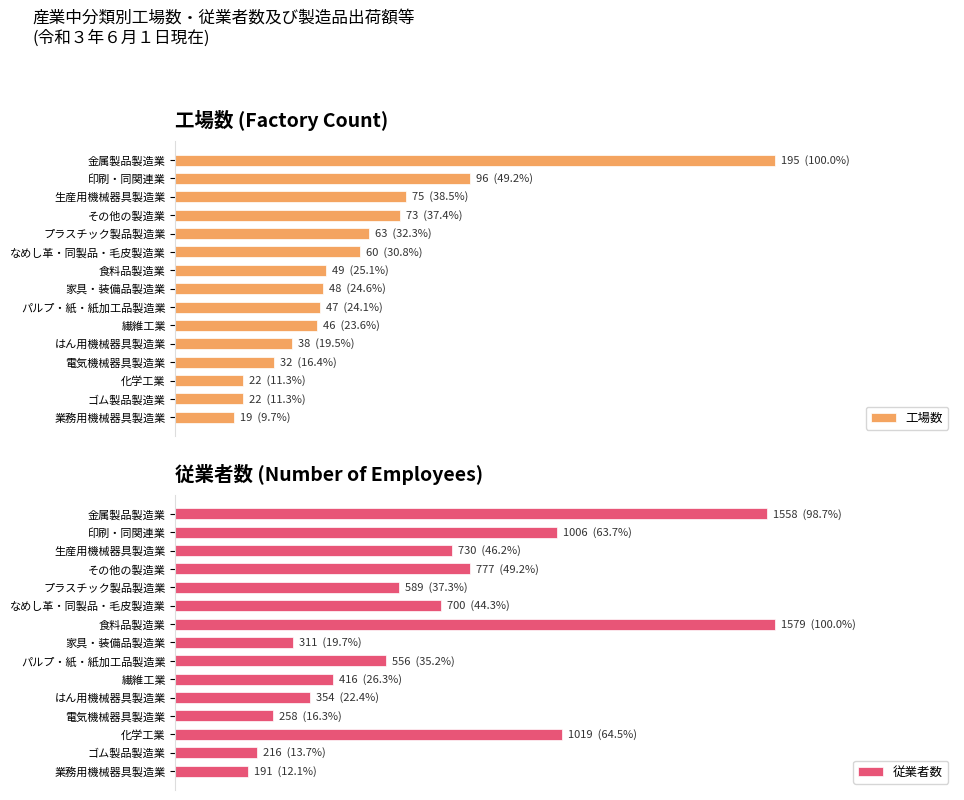

What is the value of the 従業者数 bar at the 6th from the left?

700